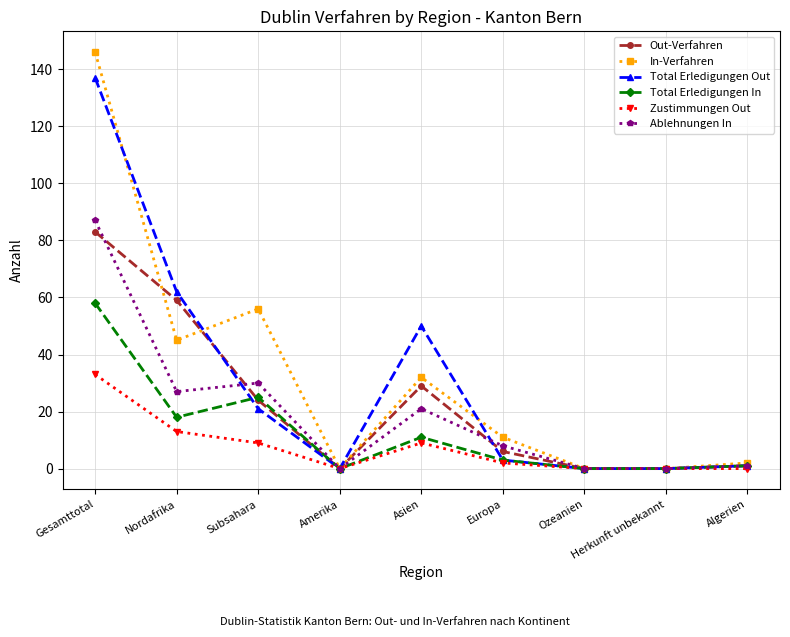

The Total Erledigungen Out series shows 21 at Subsahara. True or false?

True